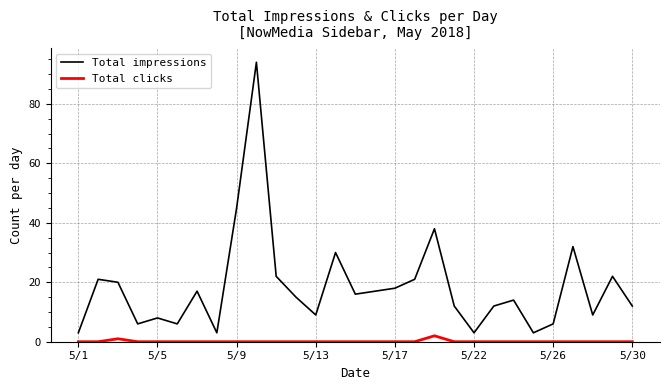

What is the average value of the Total impressions series?

18